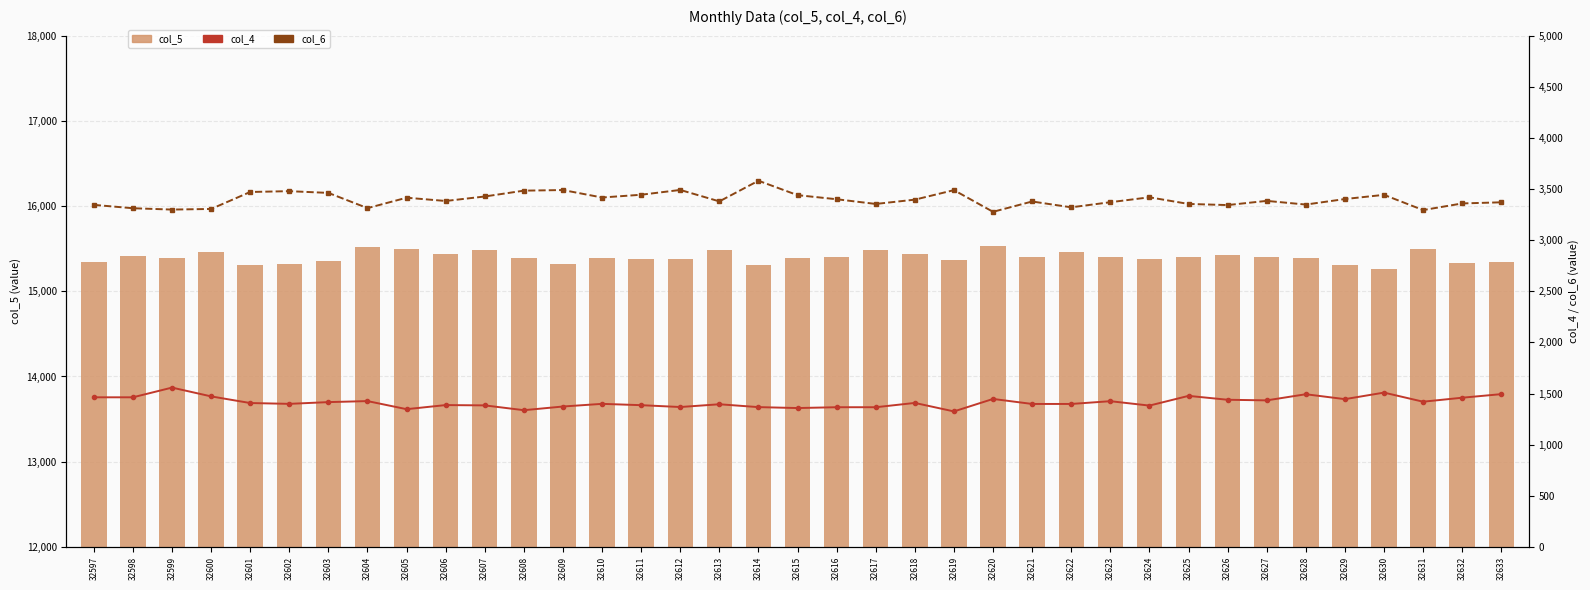

Read the col_5 value at 32618, to the nearest 10.

15440